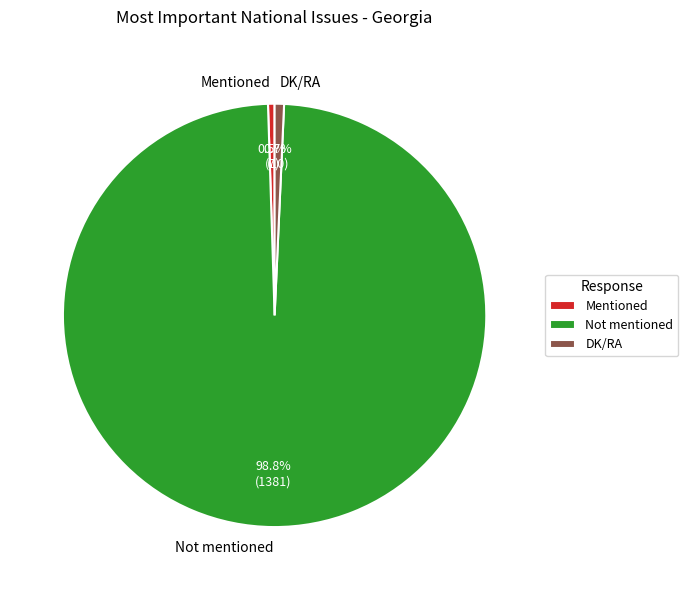

Between Not mentioned and Mentioned, which is larger?

Not mentioned